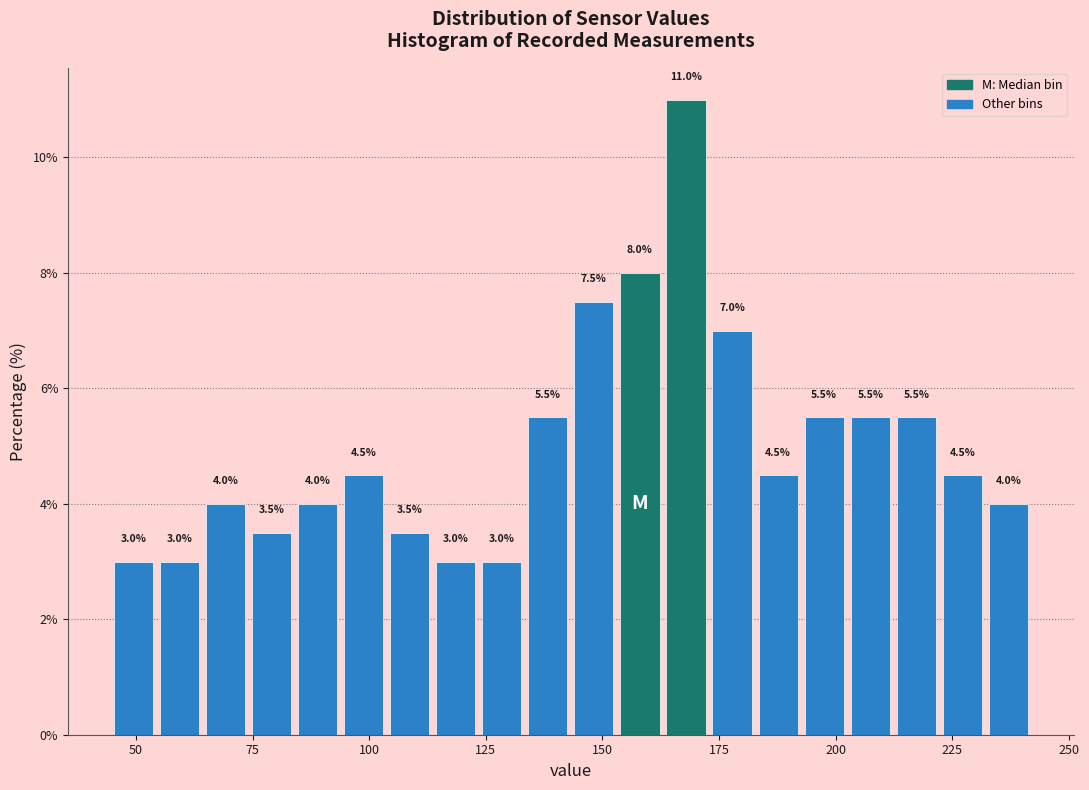

Around what value on the x-axis is the tallest bar? Give the approximate position of its centre, as read against the axis.

170